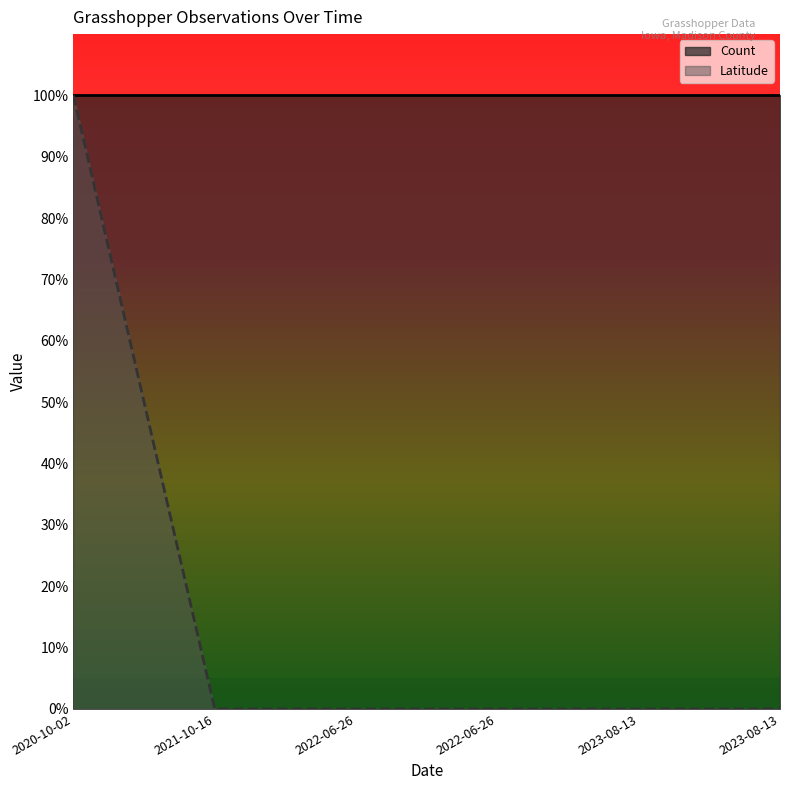

What is the label of the 1st point from the right?

2023-08-13